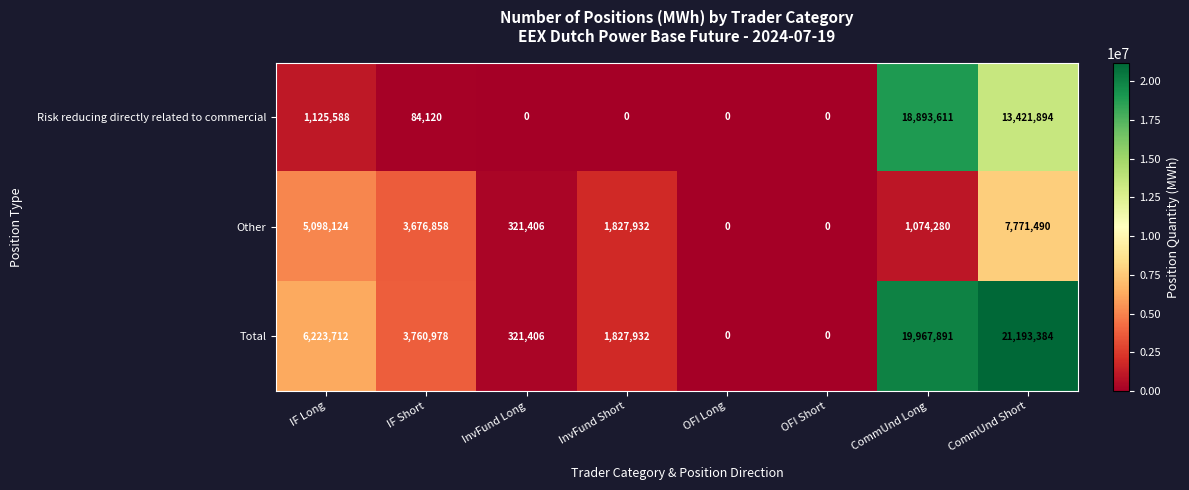

Which category has the highest value across all series?

CommUnd Short